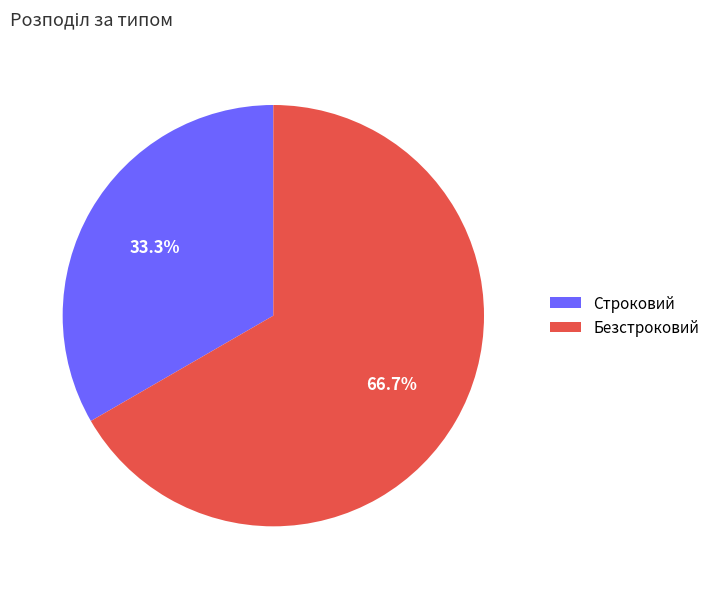

How many slices are in this pie chart?

2